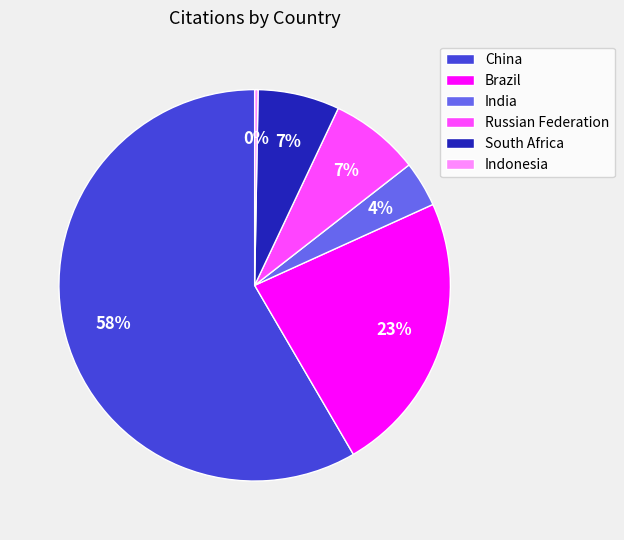

Which has a higher value, Indonesia or China?

China